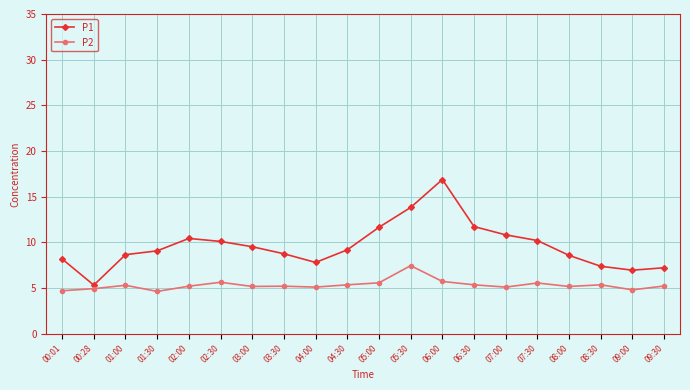

What position from the left is 08:00?

17